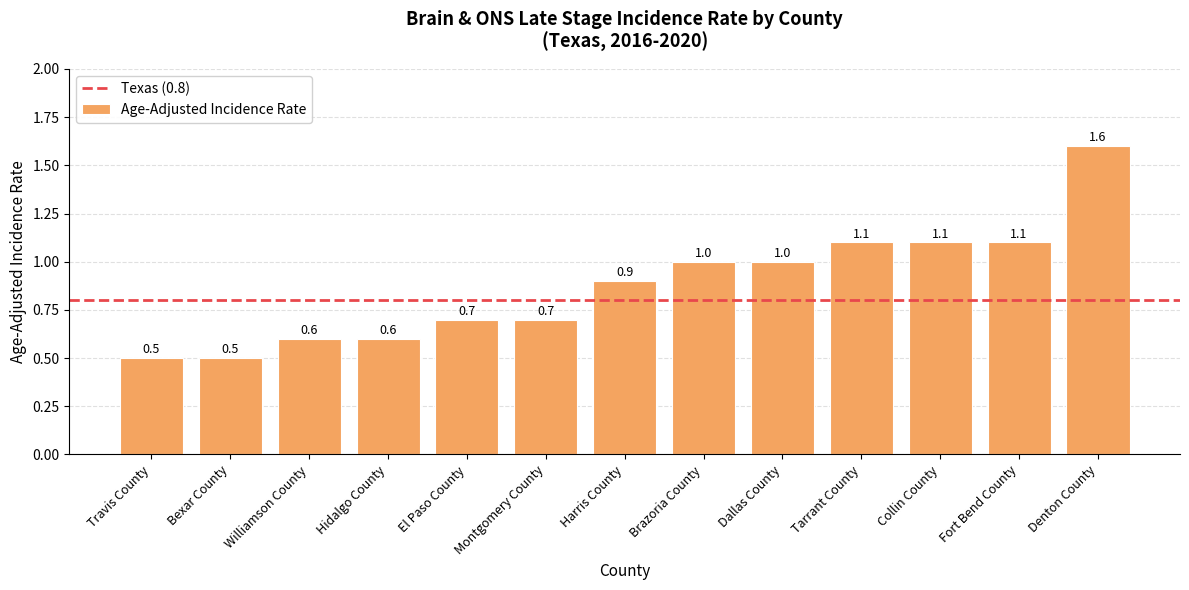

What is the change in value from Harris County to Tarrant County?

+0.2